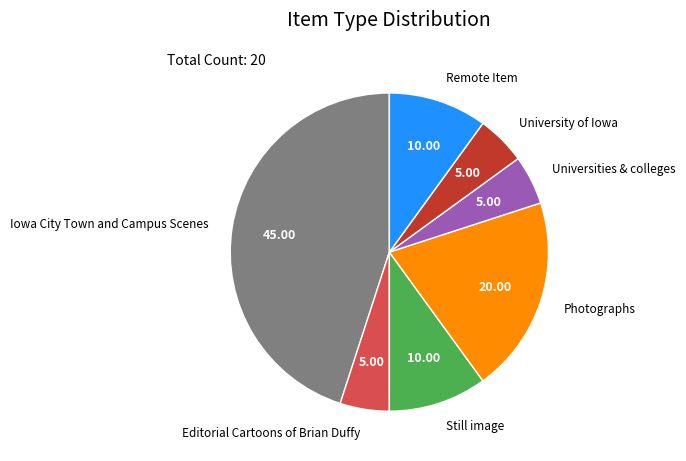

Is it true that Photographs is 1% of the pie?

False